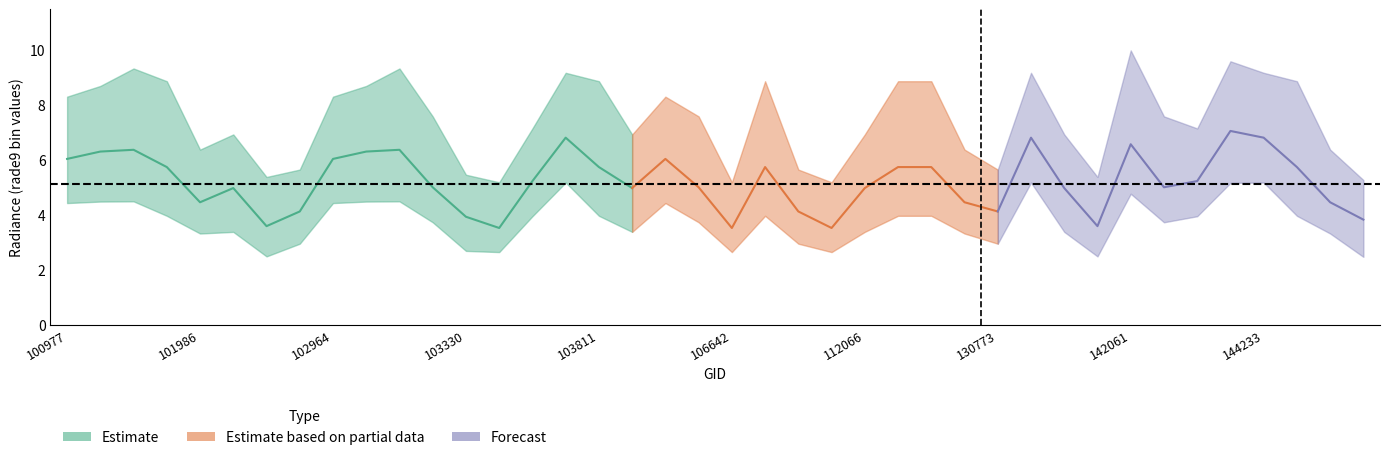

Count the number of data series in this chart.

3